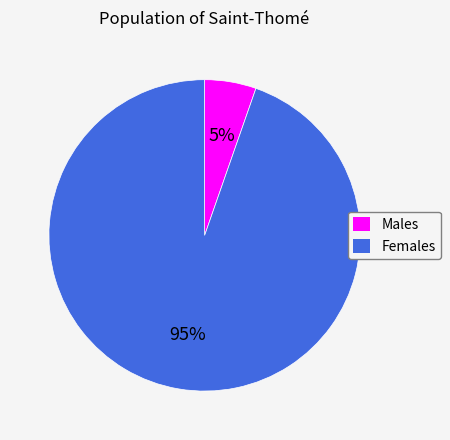

Which has a higher value, Males or Females?

Females